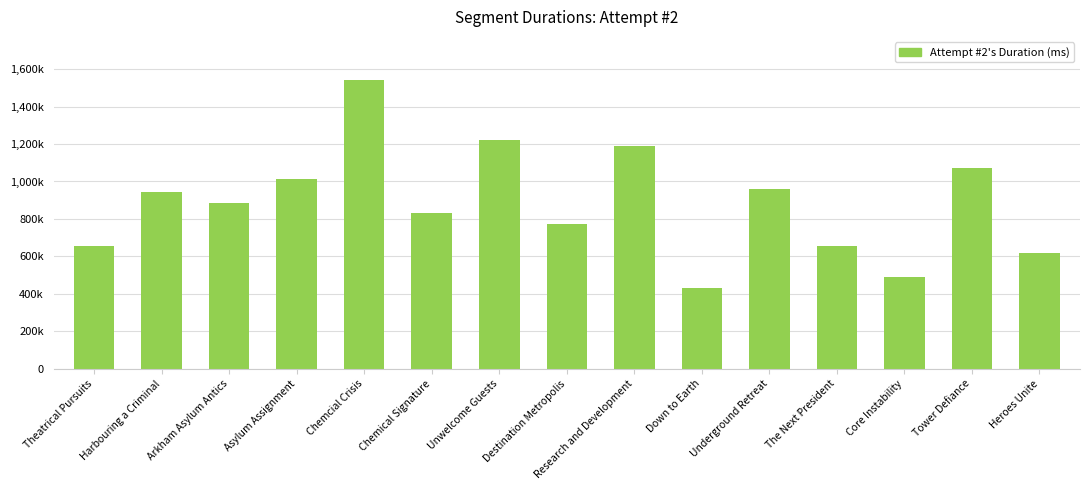

Does the chart contain any negative values?

No